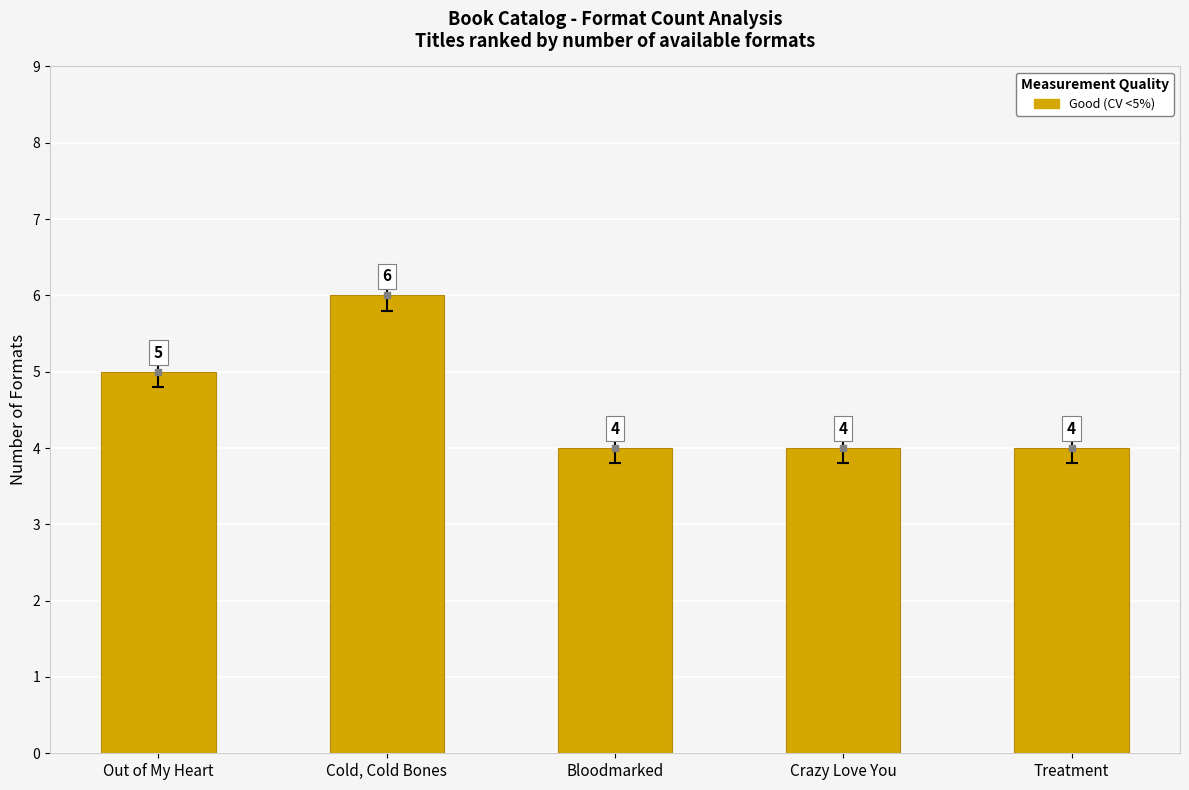

Reading left to right, what are all the values shown in this chart?

Out of My Heart=5	Cold, Cold Bones=6	Bloodmarked=4	Crazy Love You=4	Treatment=4